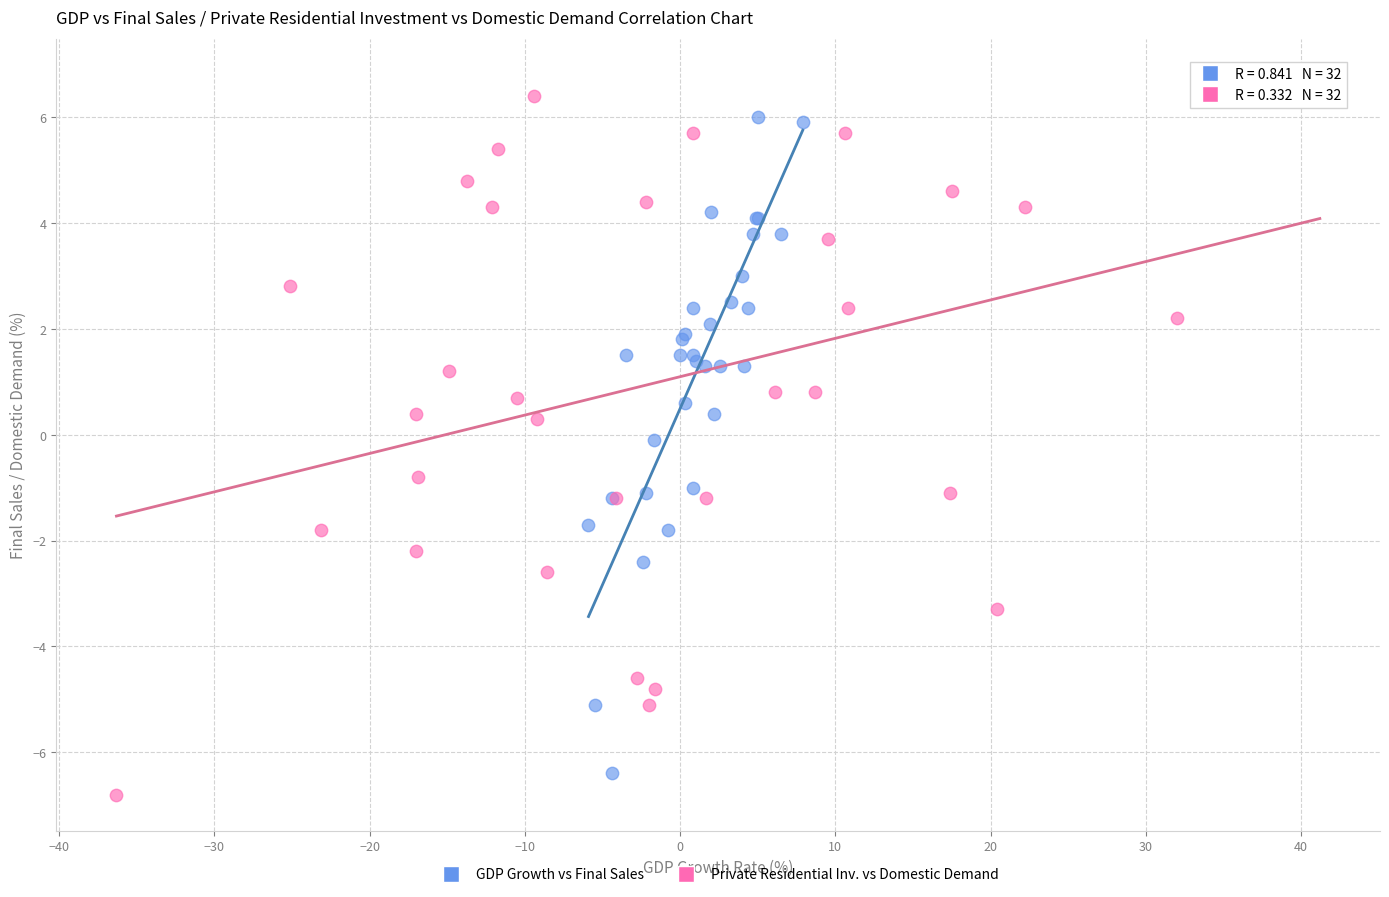

What are all the series names shown in the legend?

GDP Growth vs Final Sales, Private Residential Inv. vs Domestic Demand